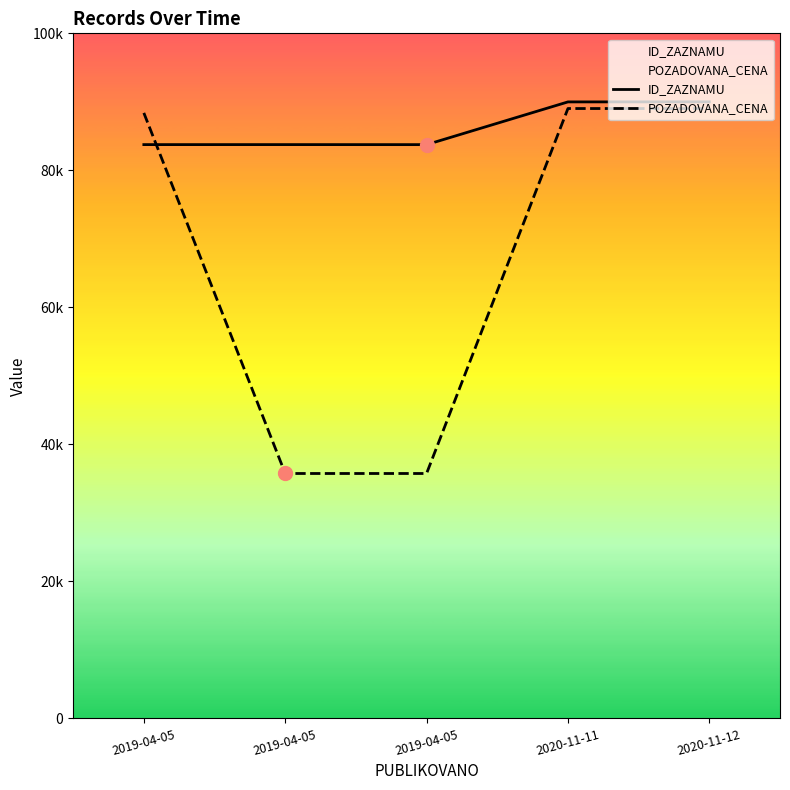

How many data points in POZADOVANA_CENA are above 88386?

2